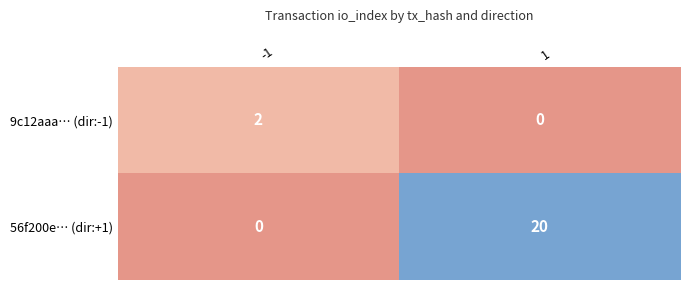

Between -1 and 1, which series saw the biggest shift?

56f200e… (dir:+1)